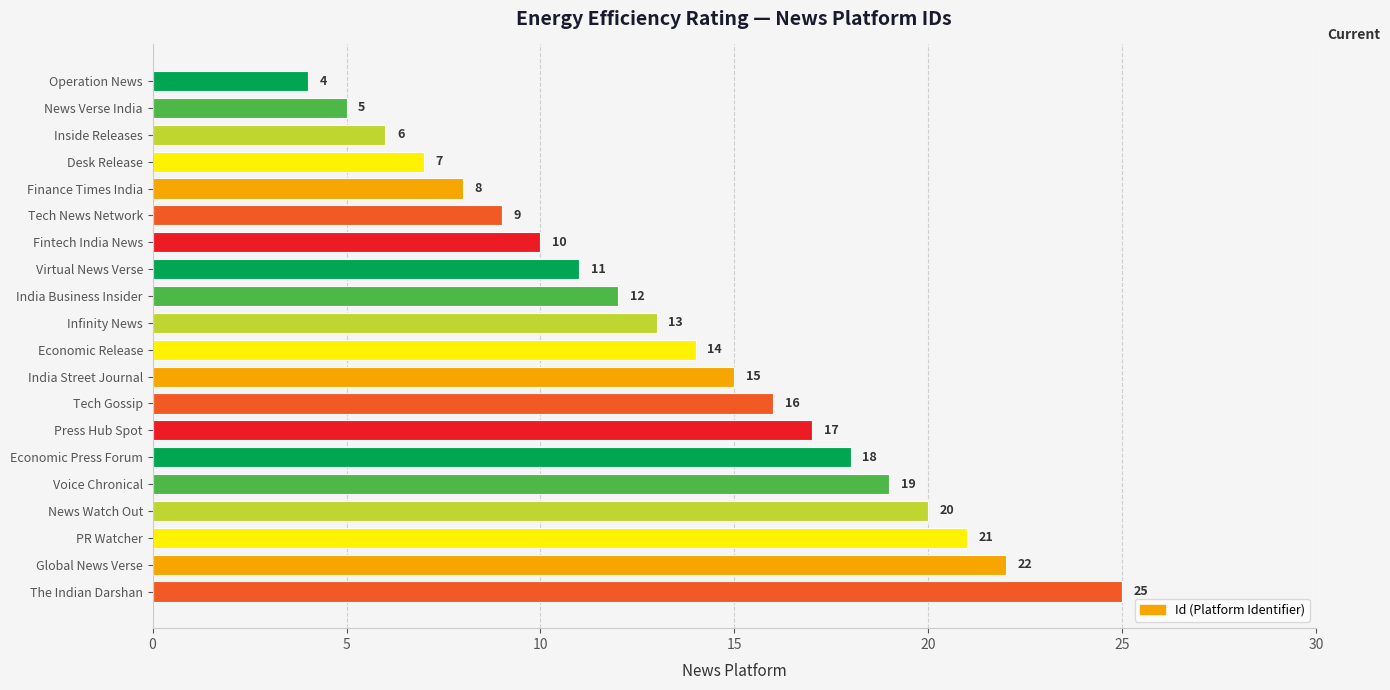

At which label is the value closest to 14?

Economic Release